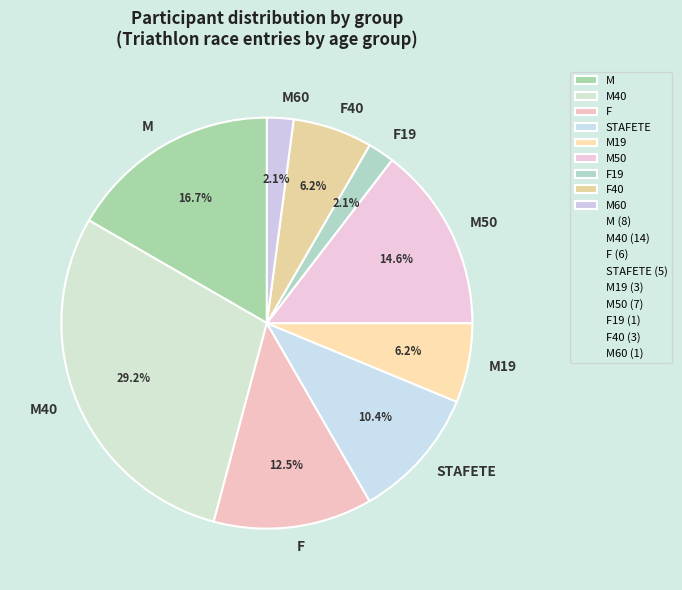

Count the number of slices in the pie.

9